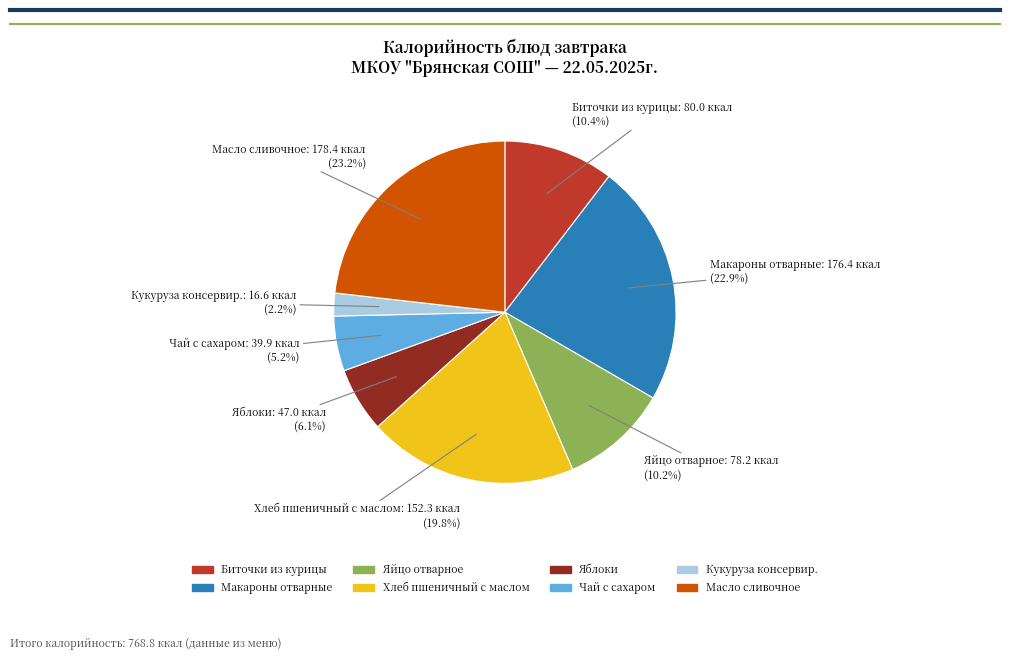

Which slice is the smallest?

Кукуруза консервир.